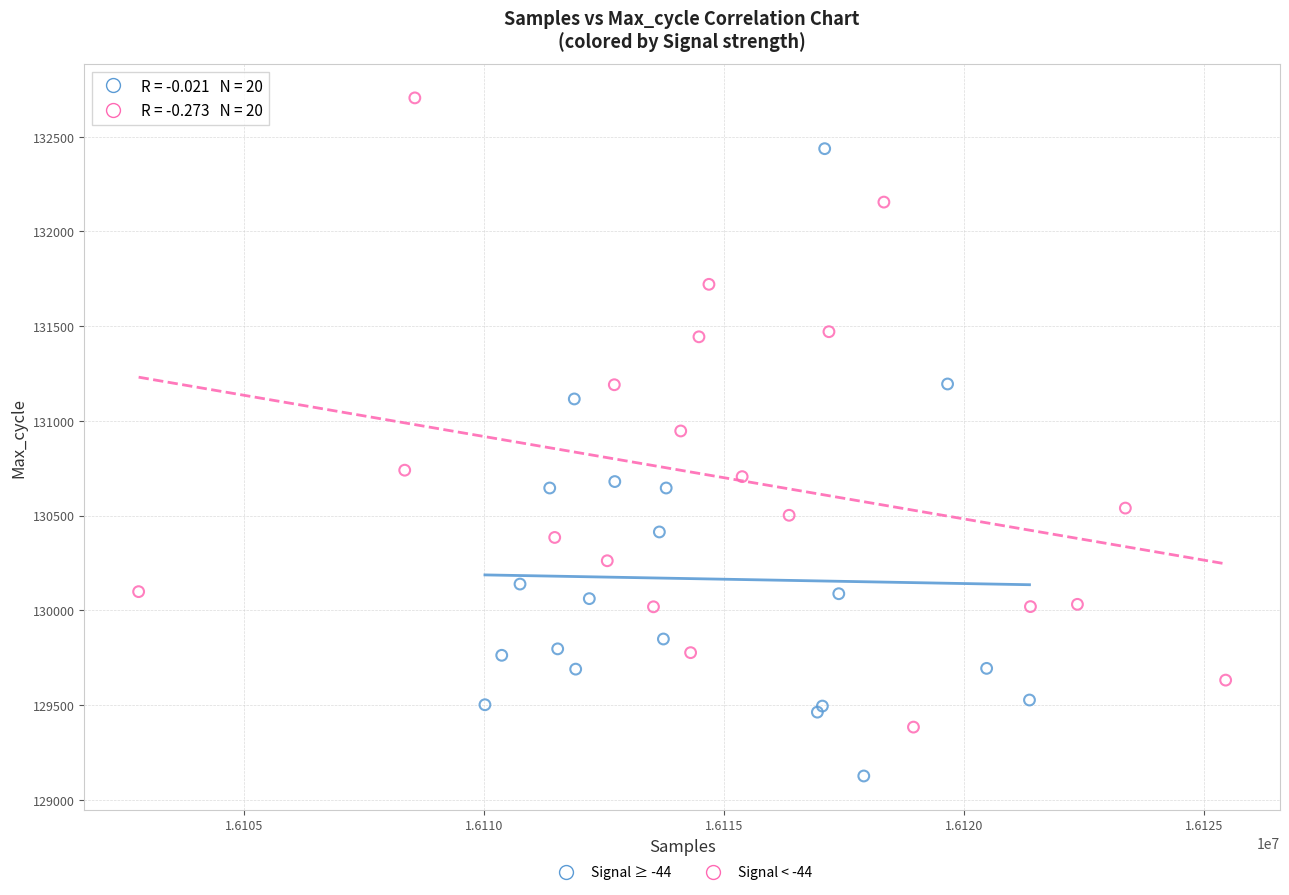

Which series contains the highest Y value?

Signal < -44